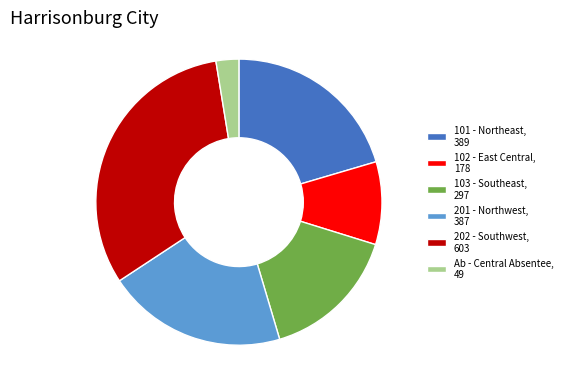

Combined, do 202 - Southwest and 201 - Northwest account for over 50%?

Yes